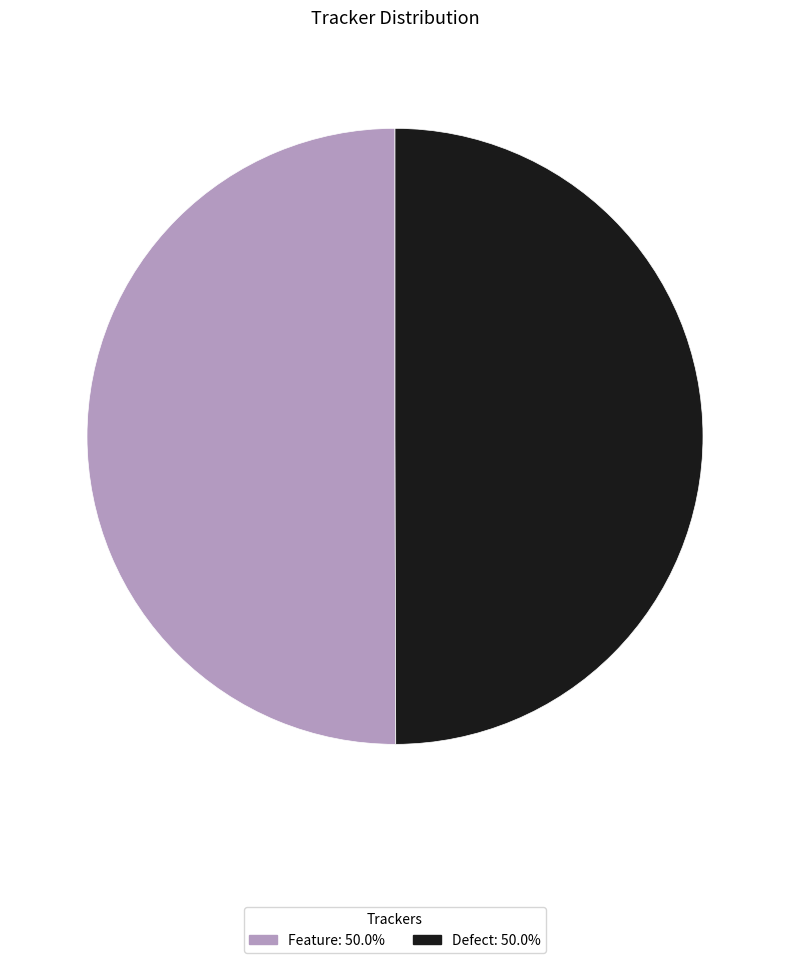

How many slices are in this pie chart?

2